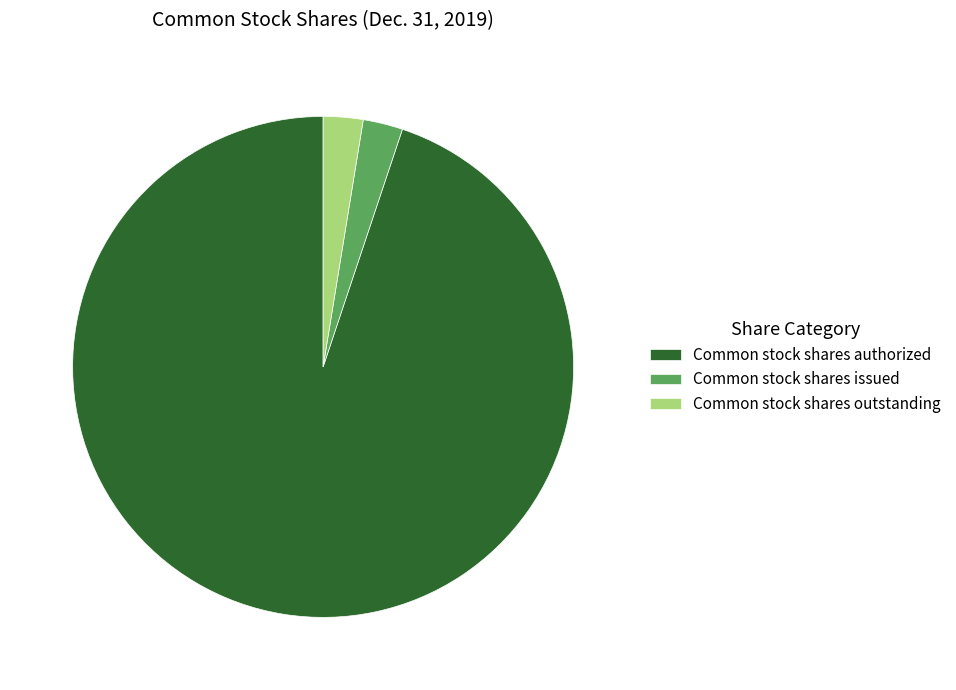

What is the largest slice in the pie chart?

Common stock shares authorized